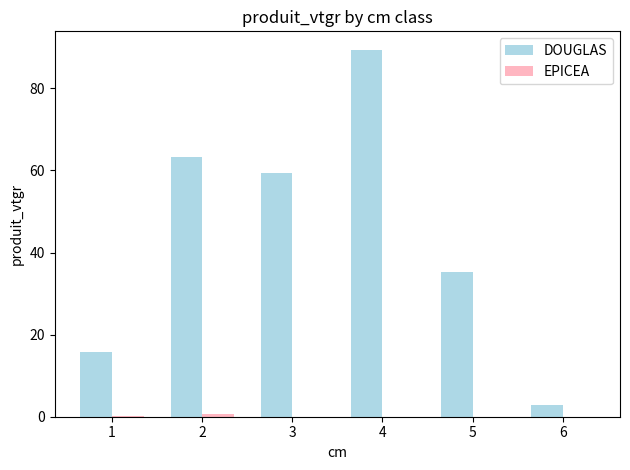

Between 1 and 6, which series saw the biggest shift?

DOUGLAS